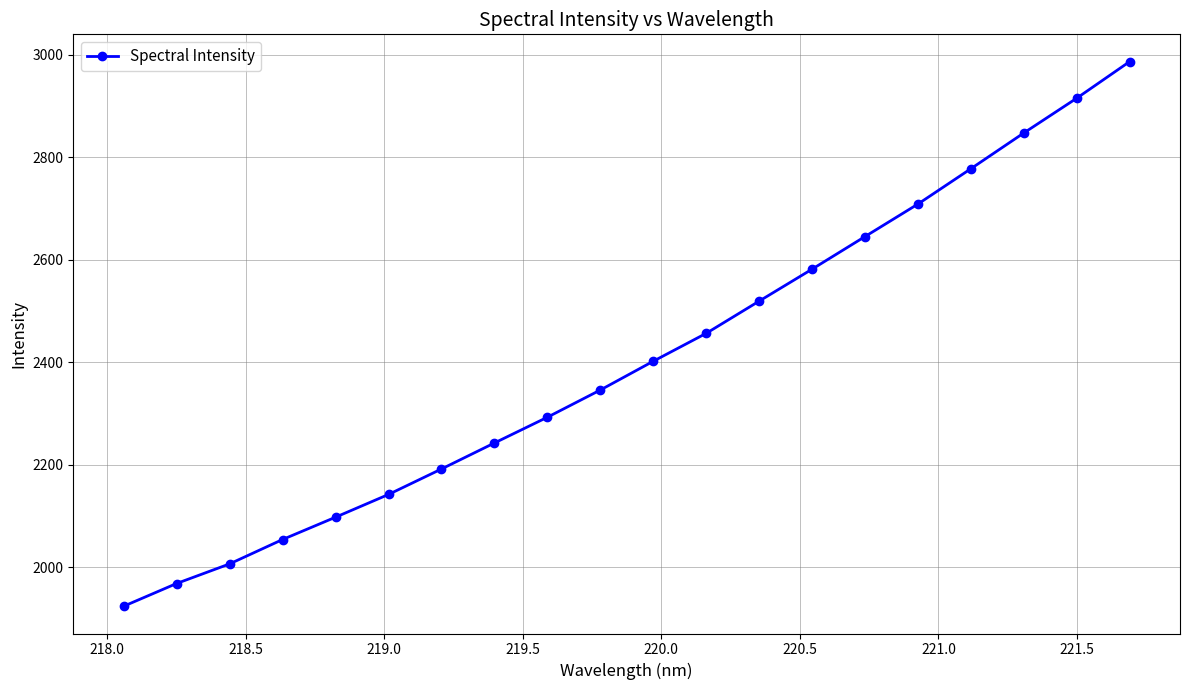

What is the difference between the second highest and minimum values?

991.1